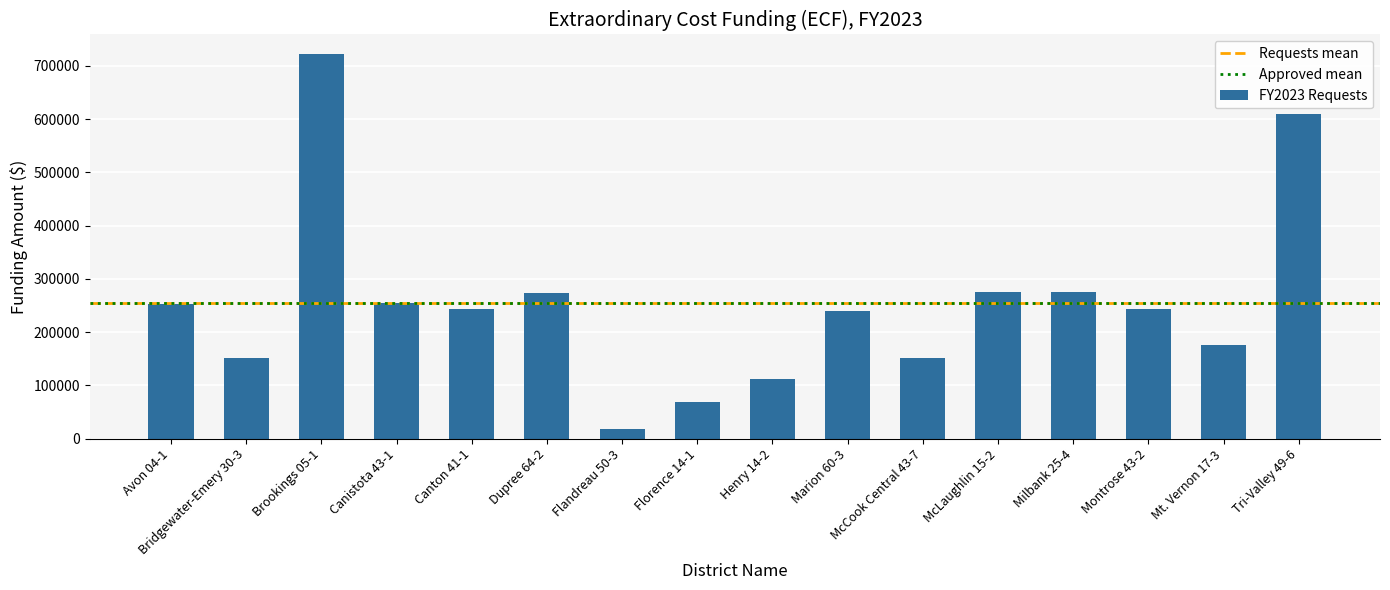

At which category does the chart reach its peak across all series?

Brookings 05-1